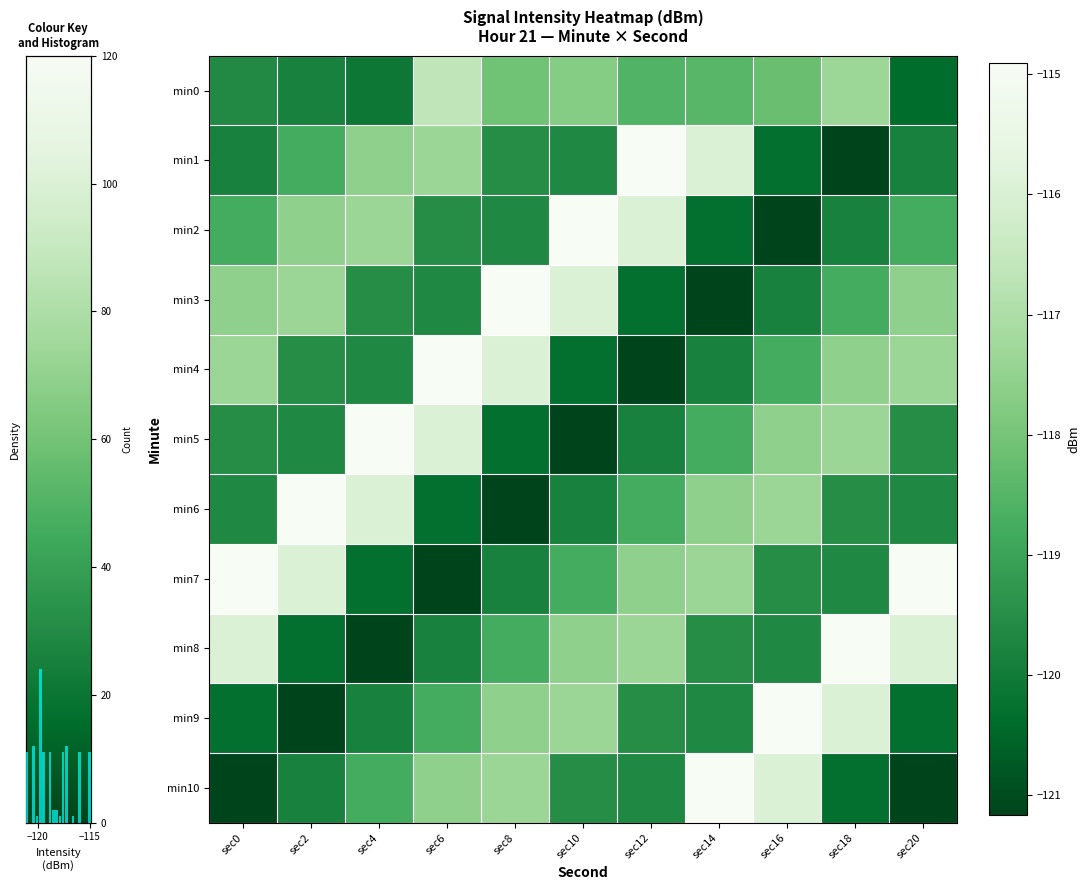

What is the total value across all series at sec20?

-1305.4